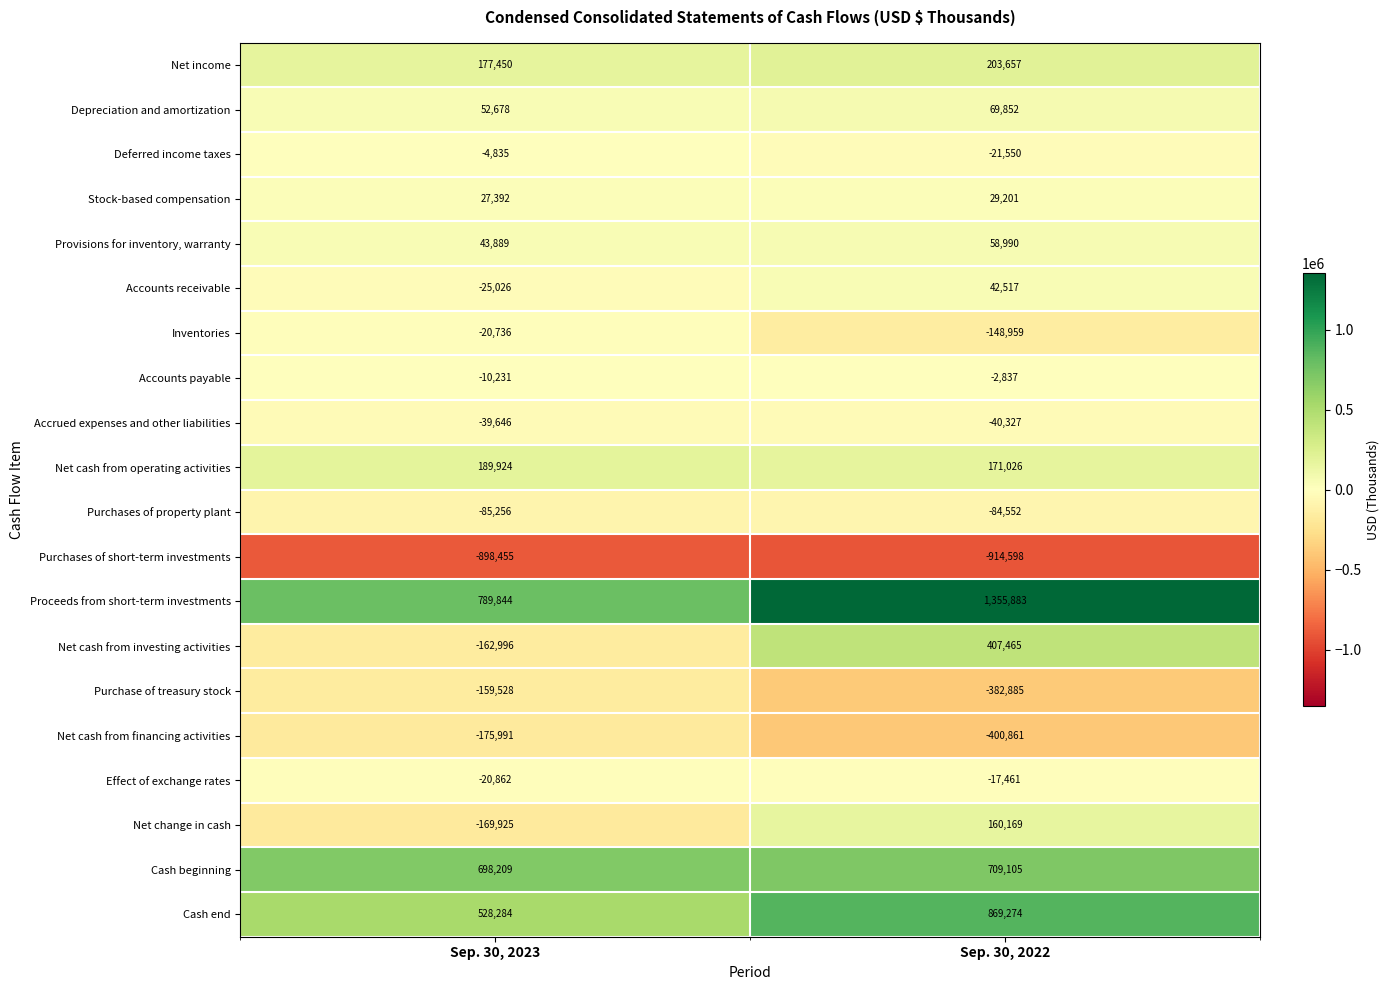

How many series are shown in this chart?

20